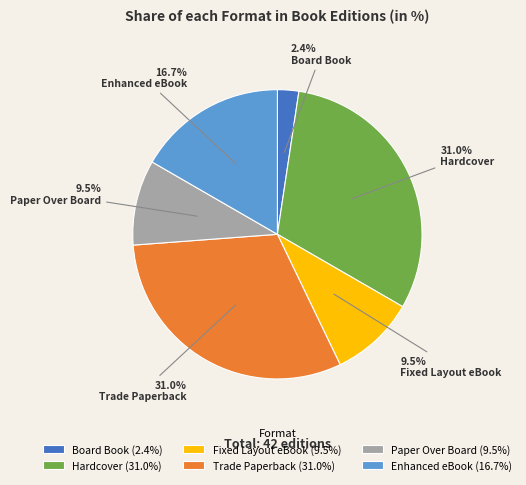

Is Enhanced eBook the majority of the pie?

No